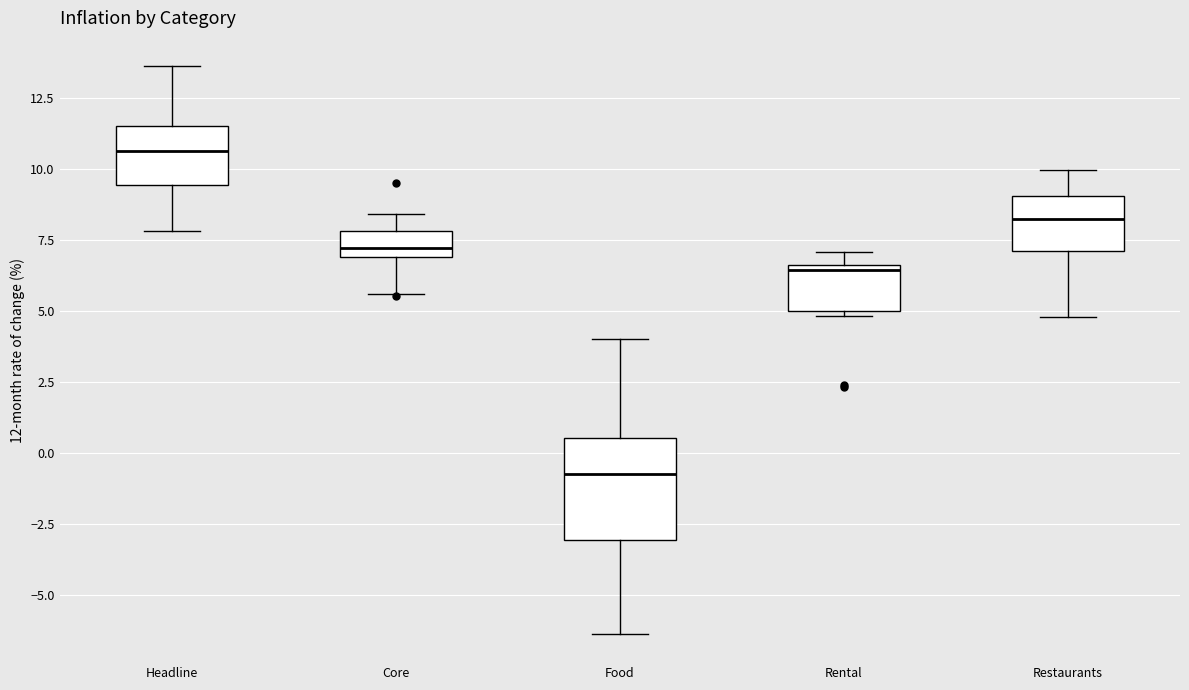

Reading left to right, read every box against the y-axis: the position of its median line, the range the box covers, and the ends of its whiskers. The values are not printed on the chart, so give them approximately, as read against the axis.

Headline: median 10.5, box 9.5 to 11.5, whiskers 8.0 to 13.5
Core: median 7.0 (just above the box's lower edge), box 7.0 to 8.0, whiskers 5.5 to 8.5
Food: median -0.5, box -3.0 to 0.5, whiskers -6.5 to 4.0
Rental: median 6.5, box 5.0 to 6.5, whiskers 5.0 (just below the box's lower edge) to 7.0
Restaurants: median 8.0, box 7.0 to 9.0, whiskers 5.0 to 10.0